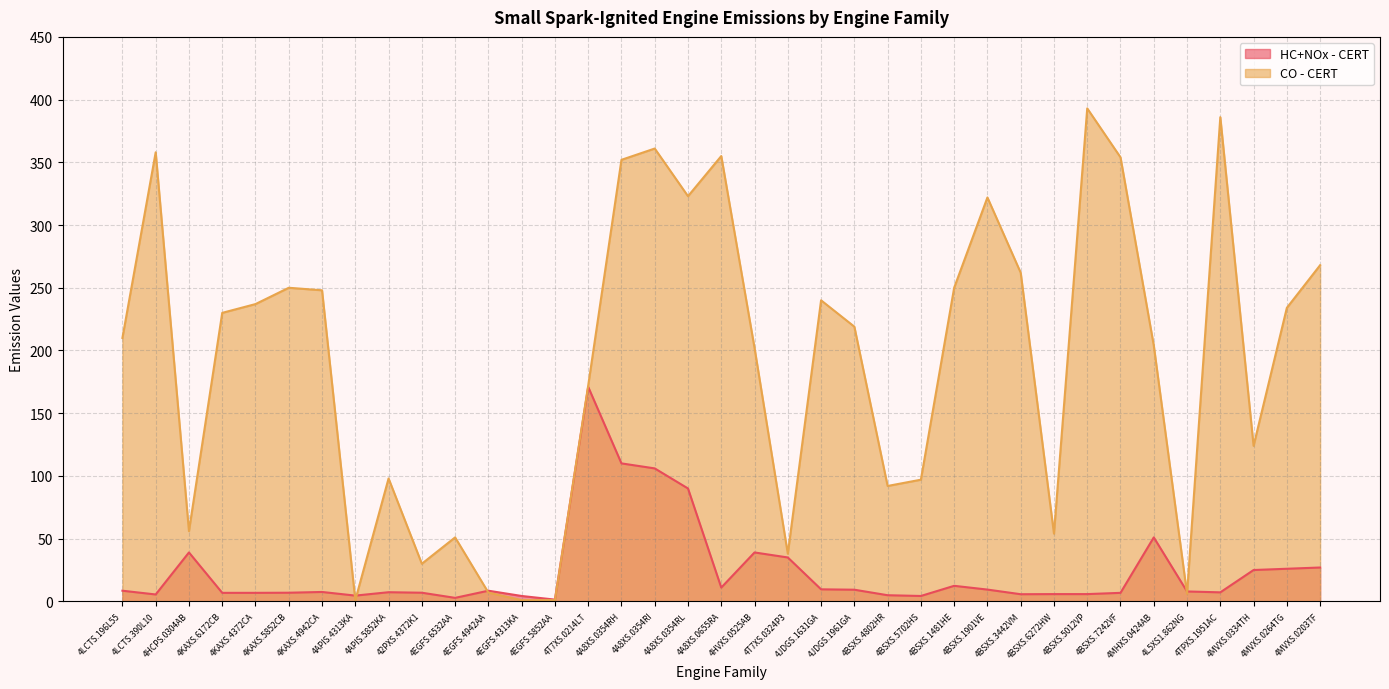

After their last crossing, which series has the higher values: HC+NOx - CERT or CO - CERT?

CO - CERT